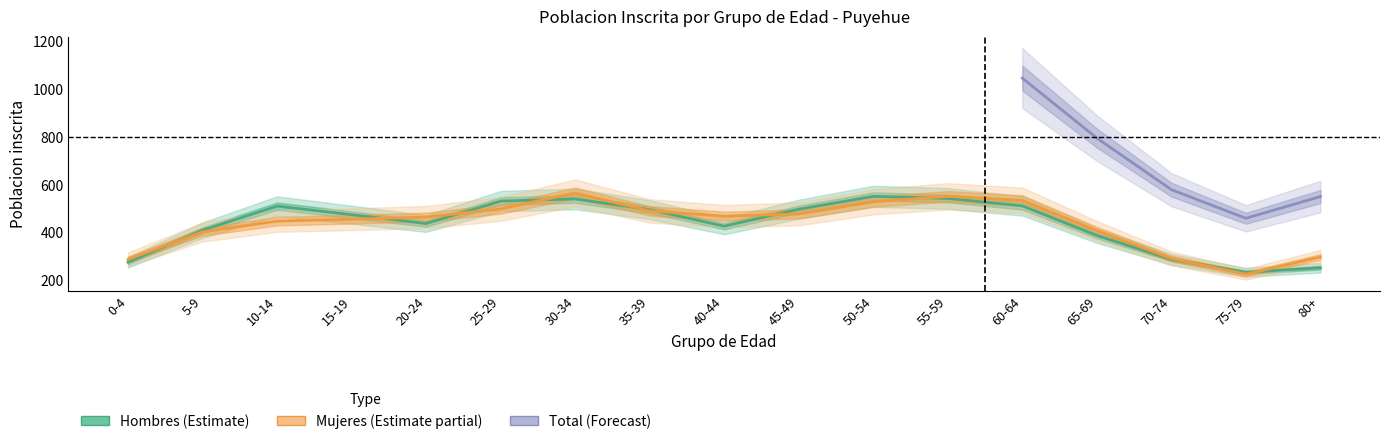

At which category does Mujeres reach its first local valley?

40-44